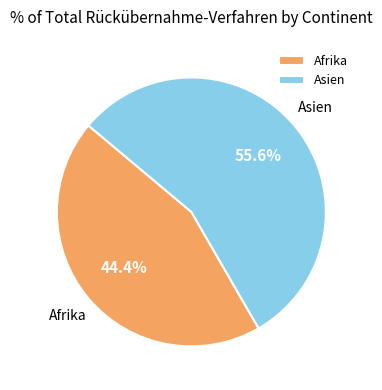

What is the smallest slice in the pie chart?

Afrika